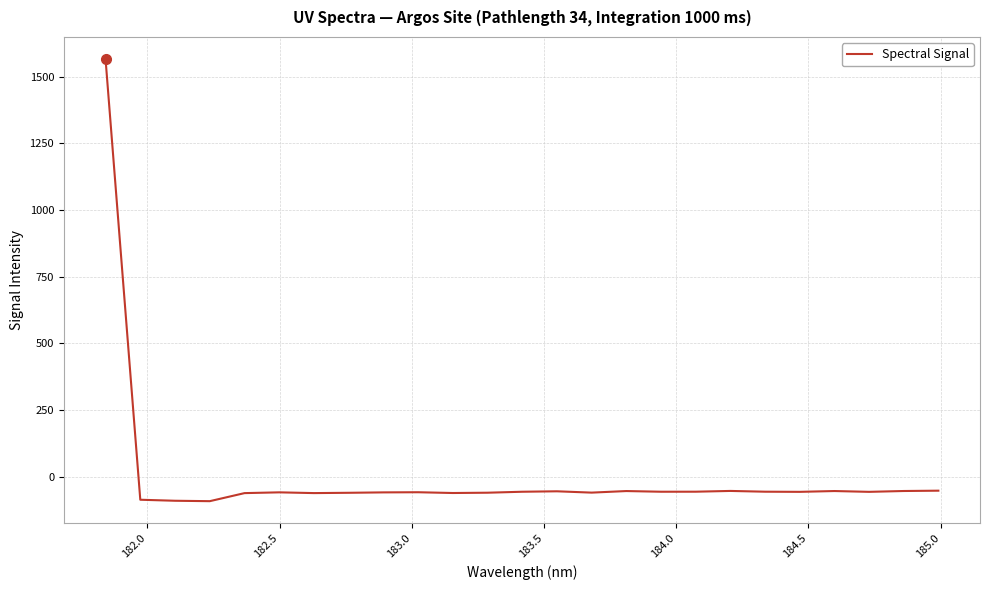

What is the smallest value displayed?

-92.1